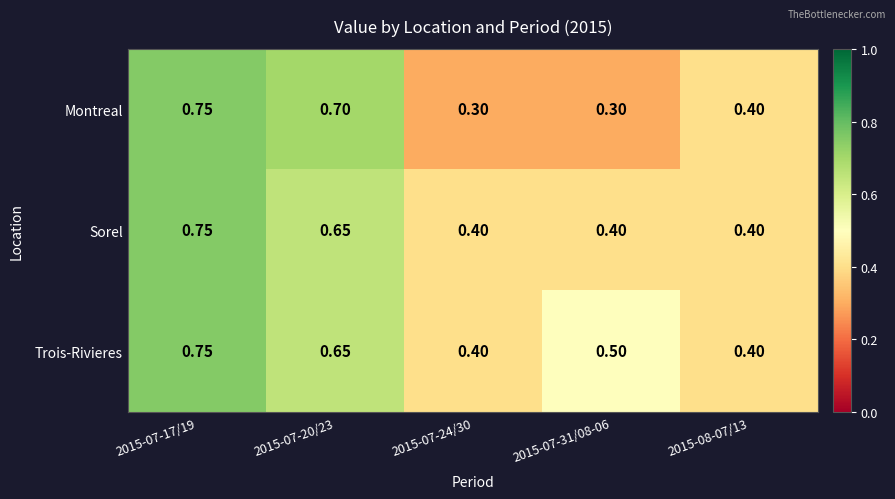

Which series has the largest total across all categories?

Trois-Rivieres